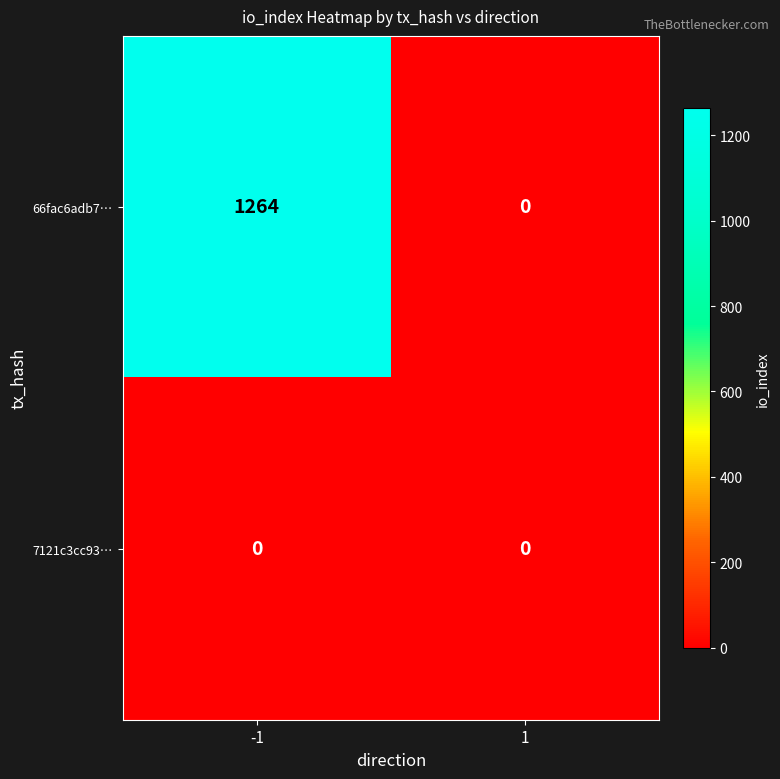

Which series has the largest range (max minus min)?

66fac6adb7…